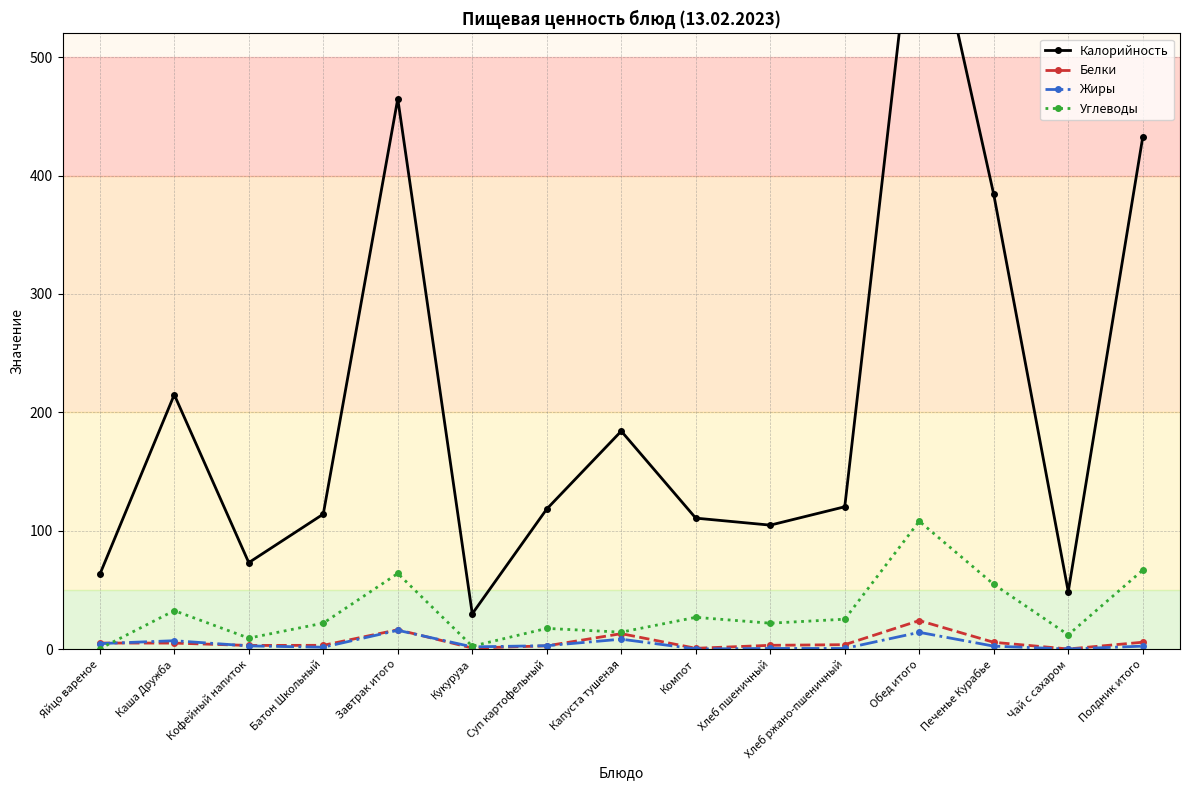

Reading left to right, list all the values displayed in this chart.

Калорийность: 63.0	214.9	73.0	114.0	464.9	29.8	118.3	184.1	110.6	104.7	120.2	667.7	384.0	48.5	432.5
Белки: 5.1	5.0	3.0	3.2	16.3	0.9	2.7	13.0	0.7	3.2	3.7	24.1	5.7	0.1	5.8
Жиры: 4.6	7.0	2.7	1.6	15.9	1.9	2.8	8.3	0.1	0.5	0.5	14.1	2.5	0.0	2.5
Углеводы: 0.3	32.5	9.2	21.9	63.9	2.4	17.5	14.3	26.8	21.8	25.2	108.0	54.7	12.0	66.7